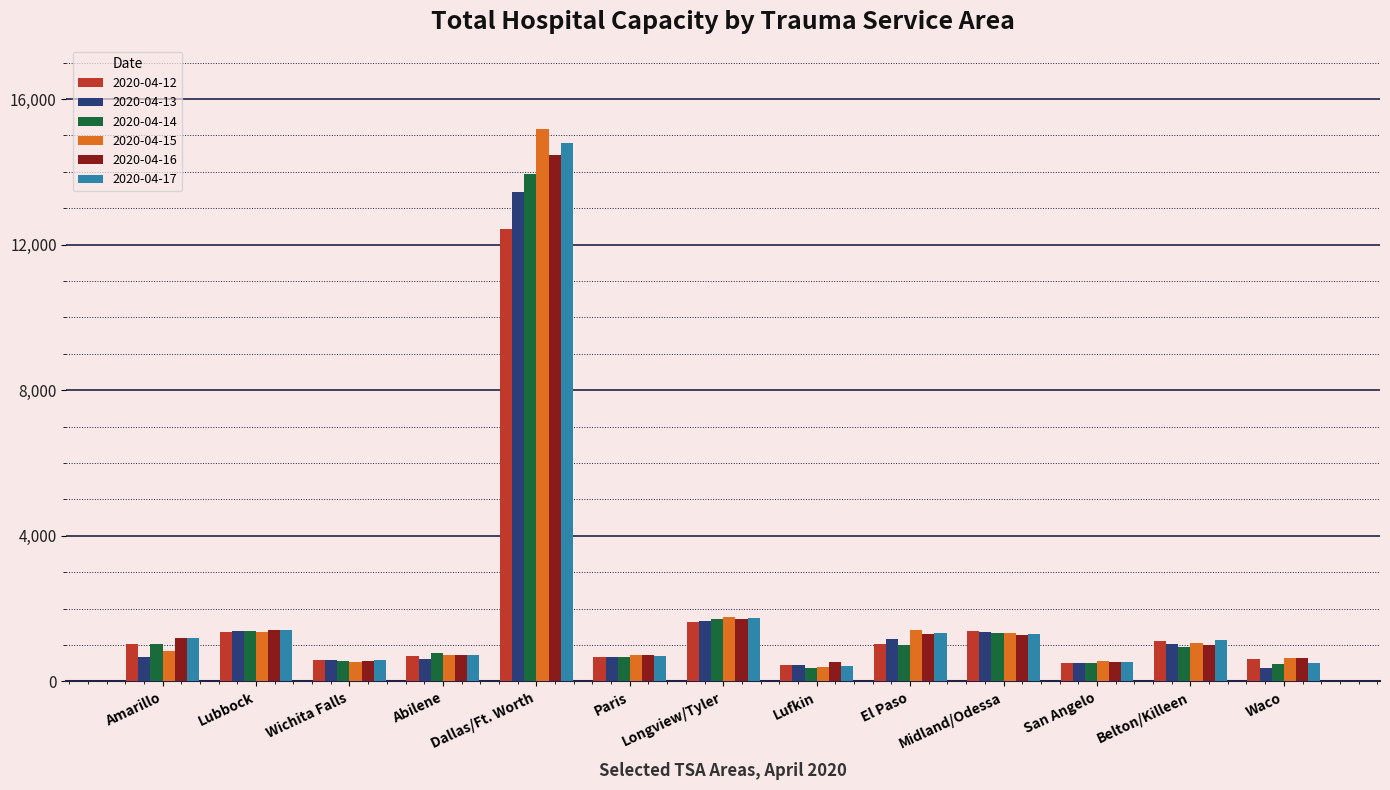

Which series has the largest range (max minus min)?

2020-04-15